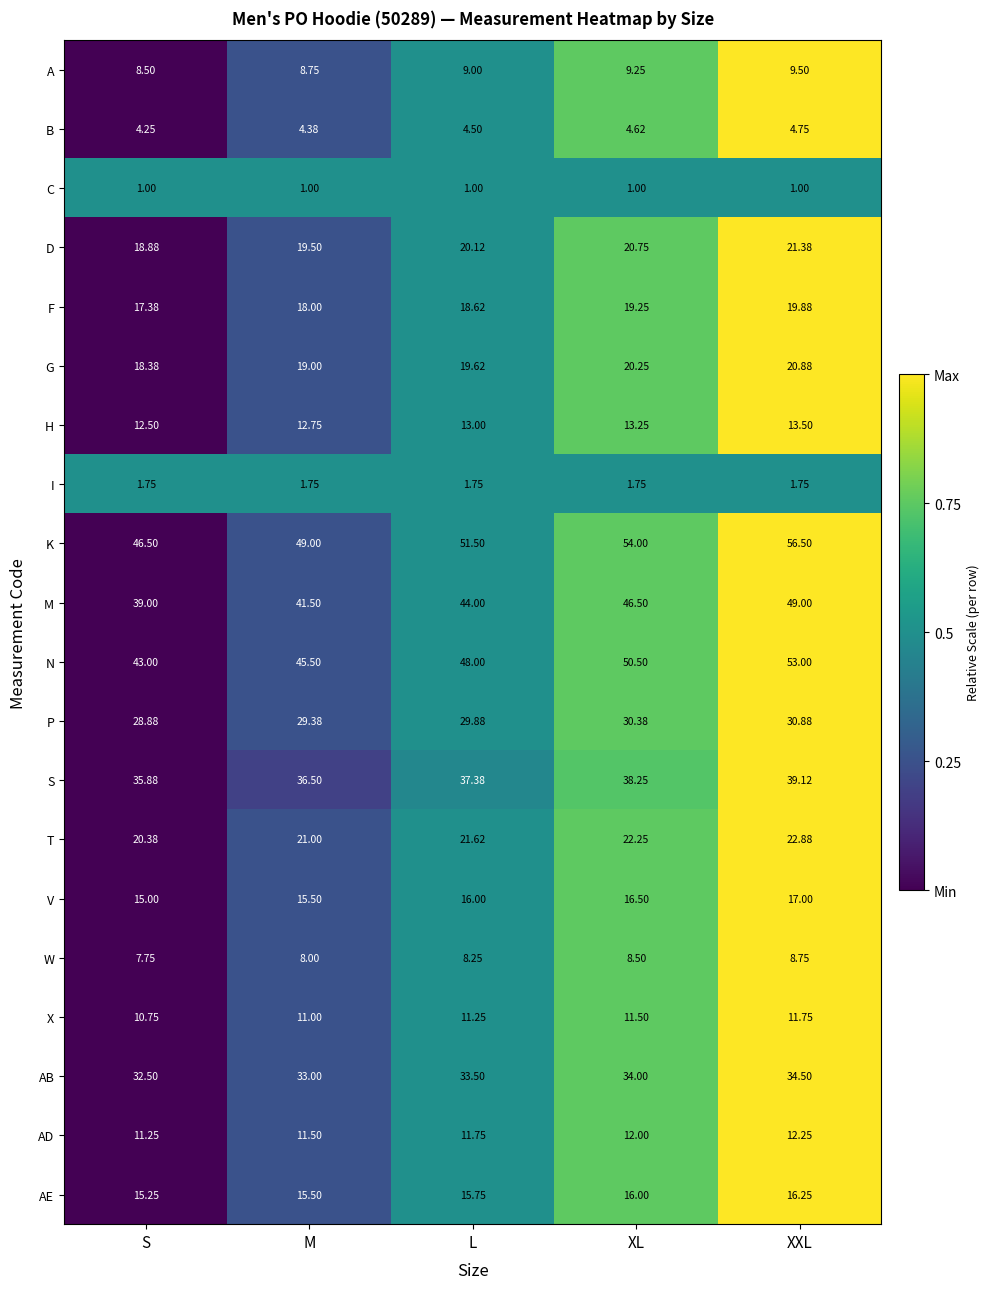

Which category has the lowest value in the V series?

S